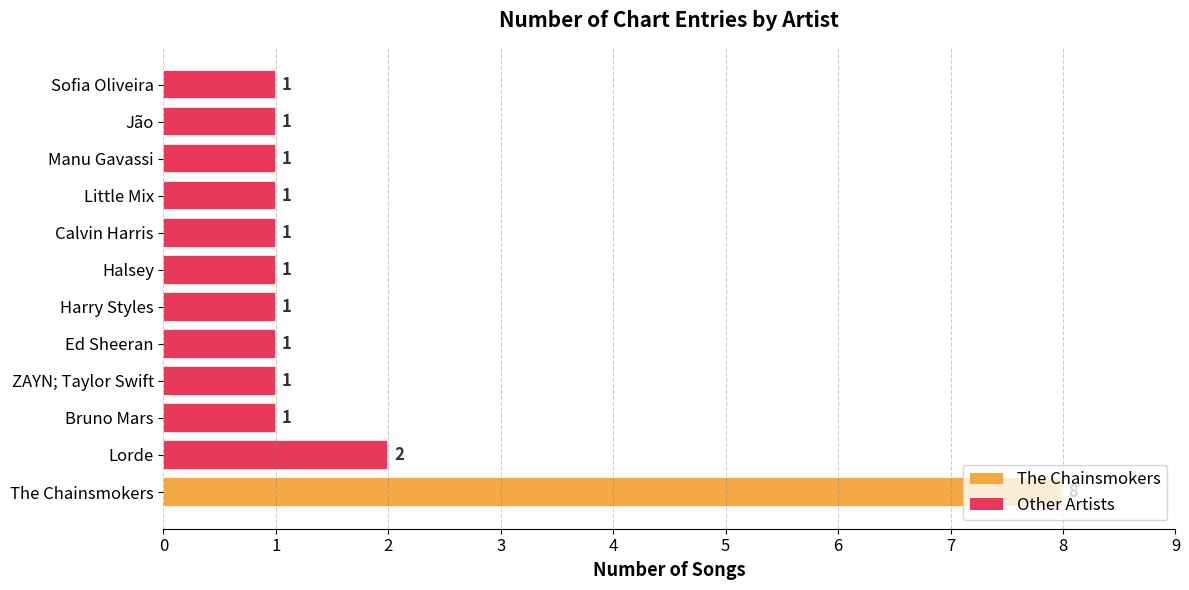

The value at Harry Styles is 0. True or false?

False